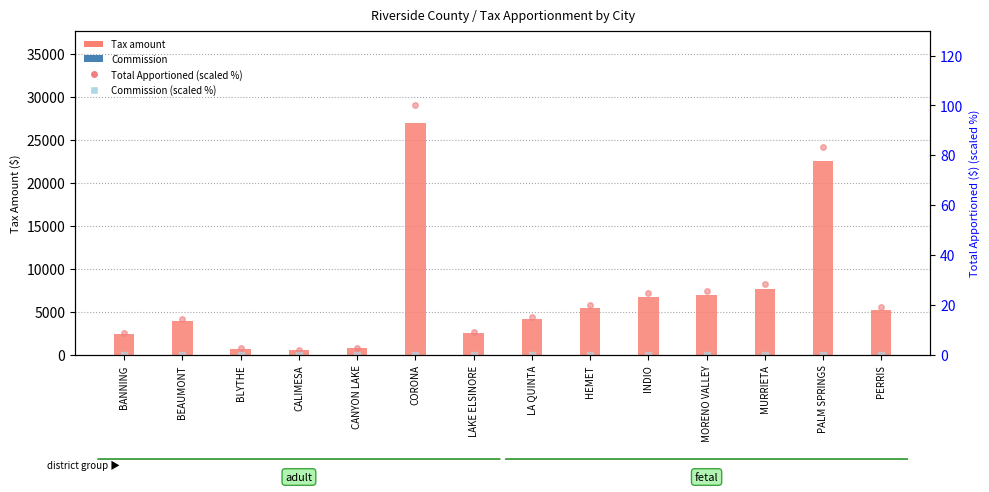

List the series in order of their peak value, lowest first.

Commission, Commission (scaled %), Total Apportioned (scaled %), Tax amount